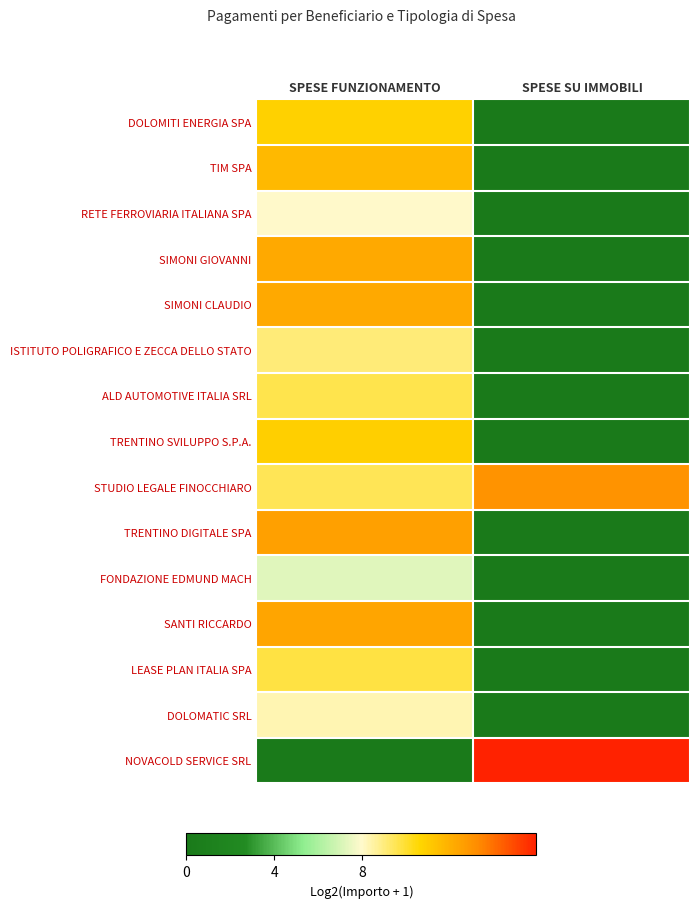

Which label corresponds to the largest value in the chart?

SPESE SU IMMOBILI